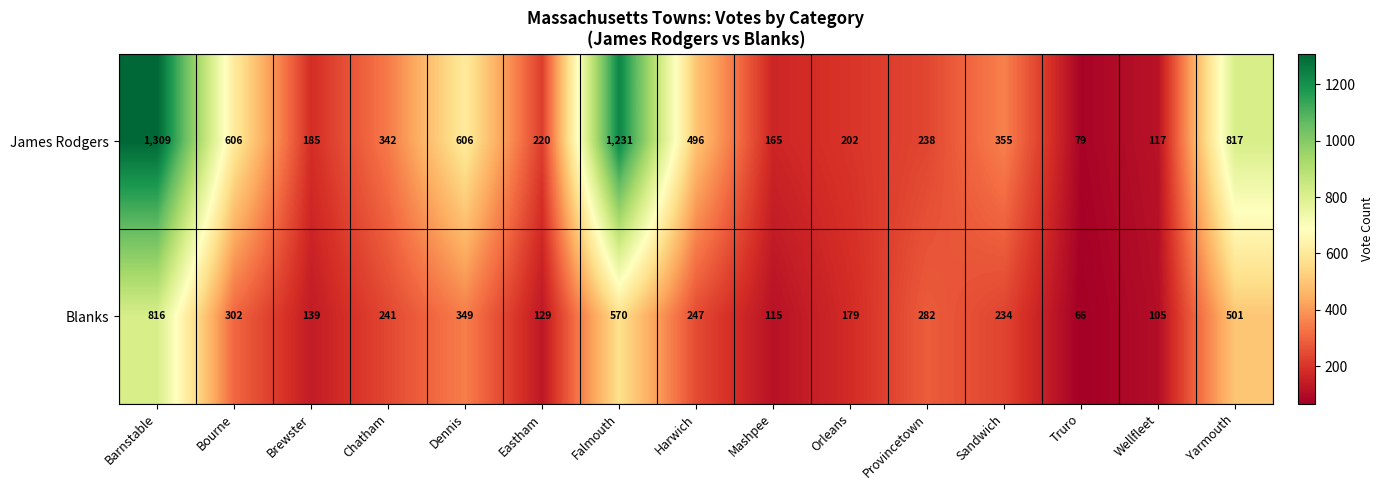

What is the minimum value shown in the chart?

66